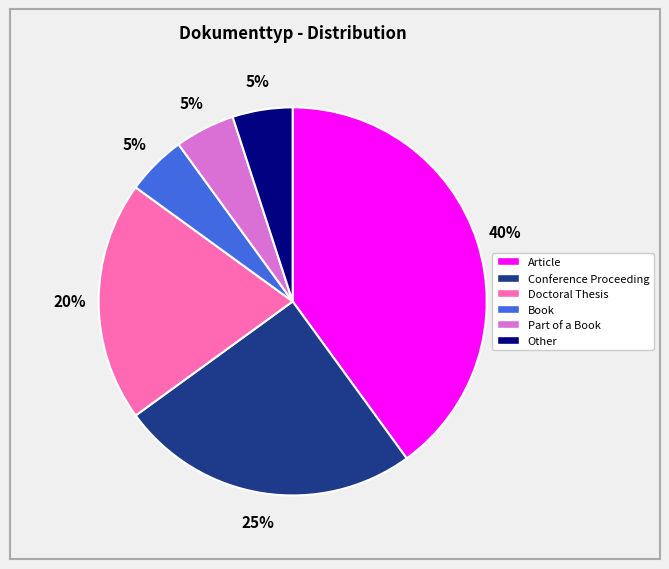

To the nearest percent, what is the difference between the largest and smallest slice percentages?

35%